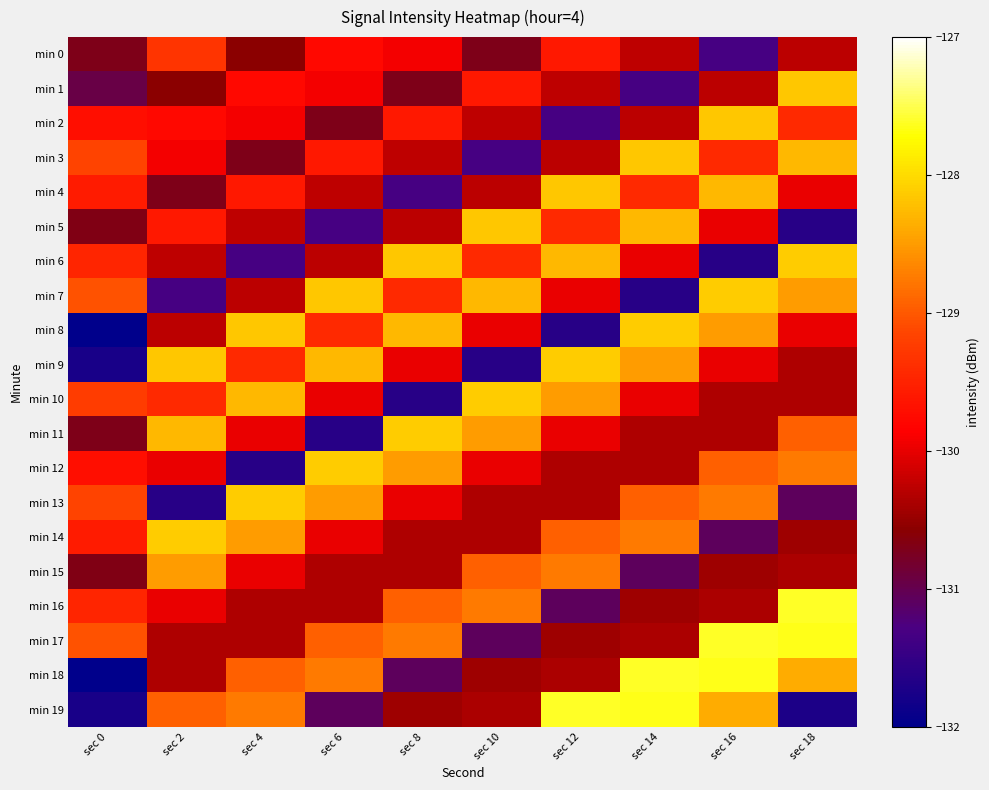

At which category is the sum across all series the highest?

sec 16